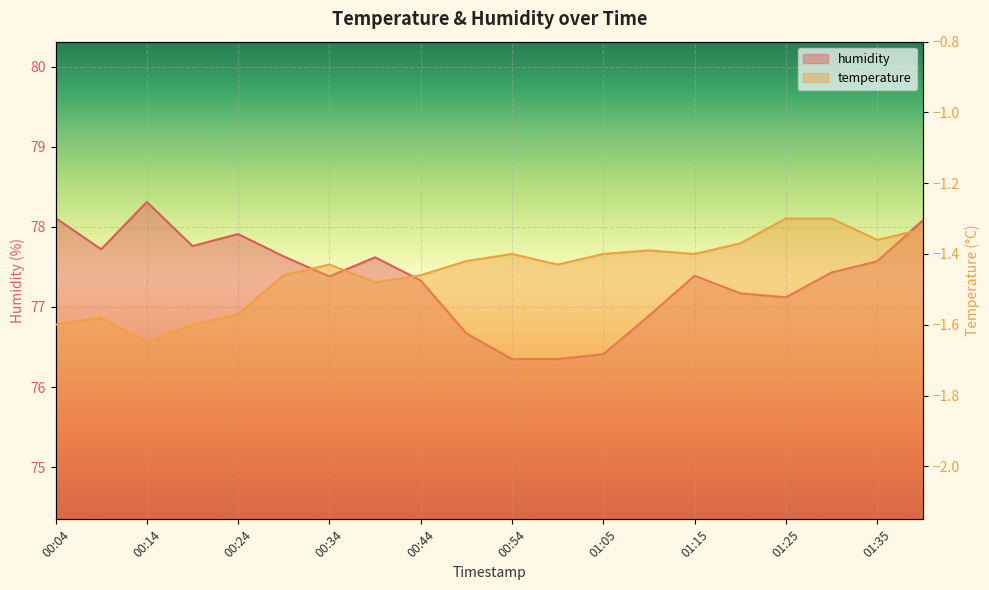

At how many categories does at least one series exceed 43?

20